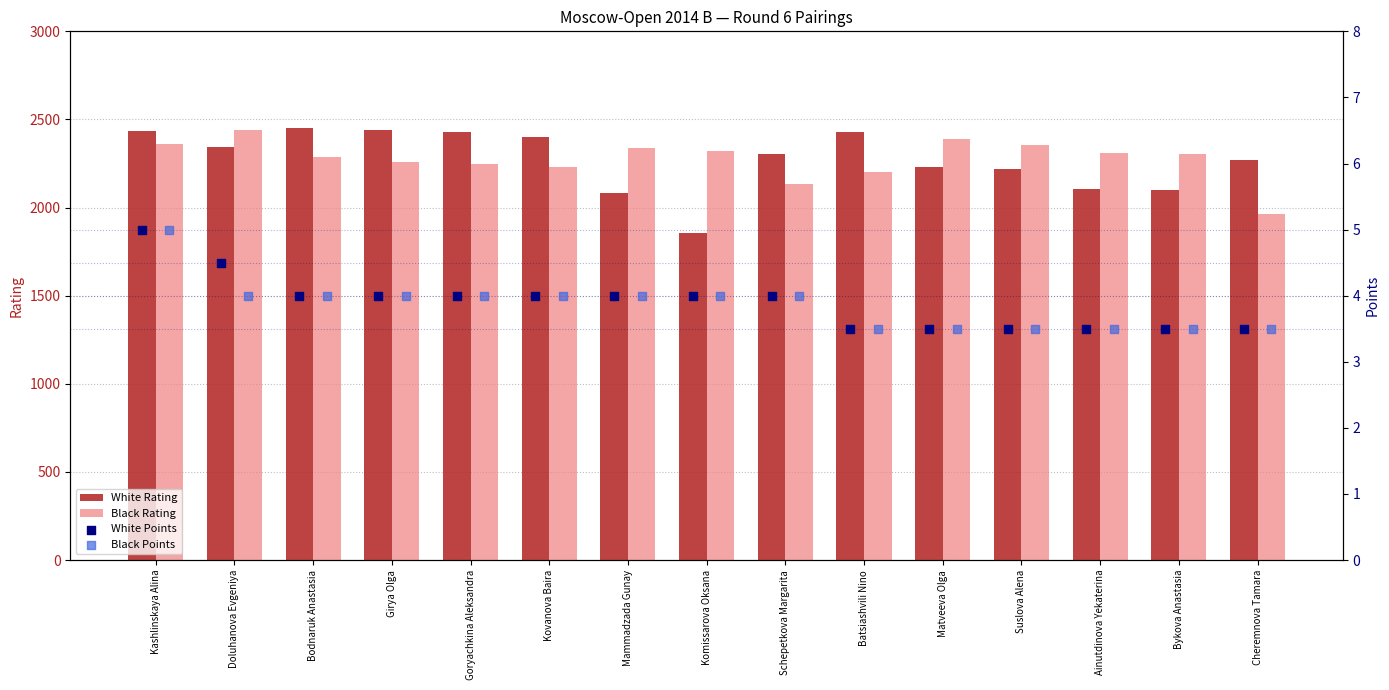

What are all the series names shown in the legend?

White Rating, Black Rating, White Points, Black Points